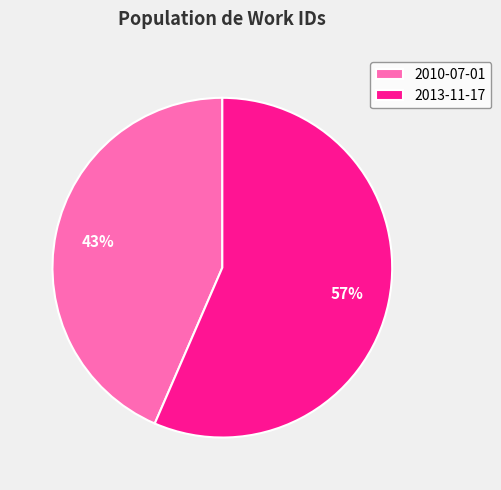

How many segments does this pie chart have?

2